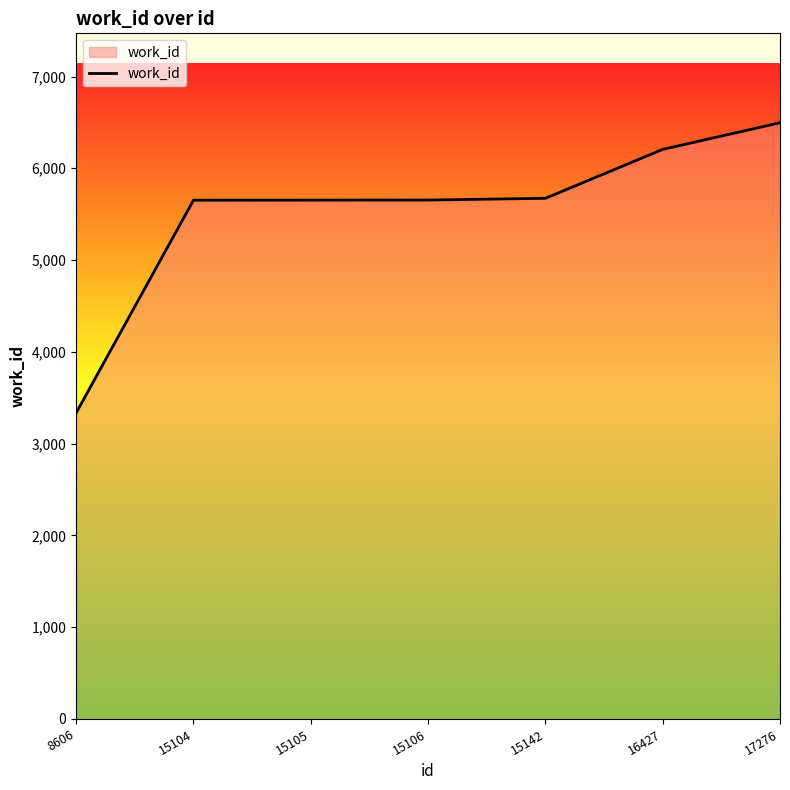

What is the difference between the maximum and minimum values?

3161